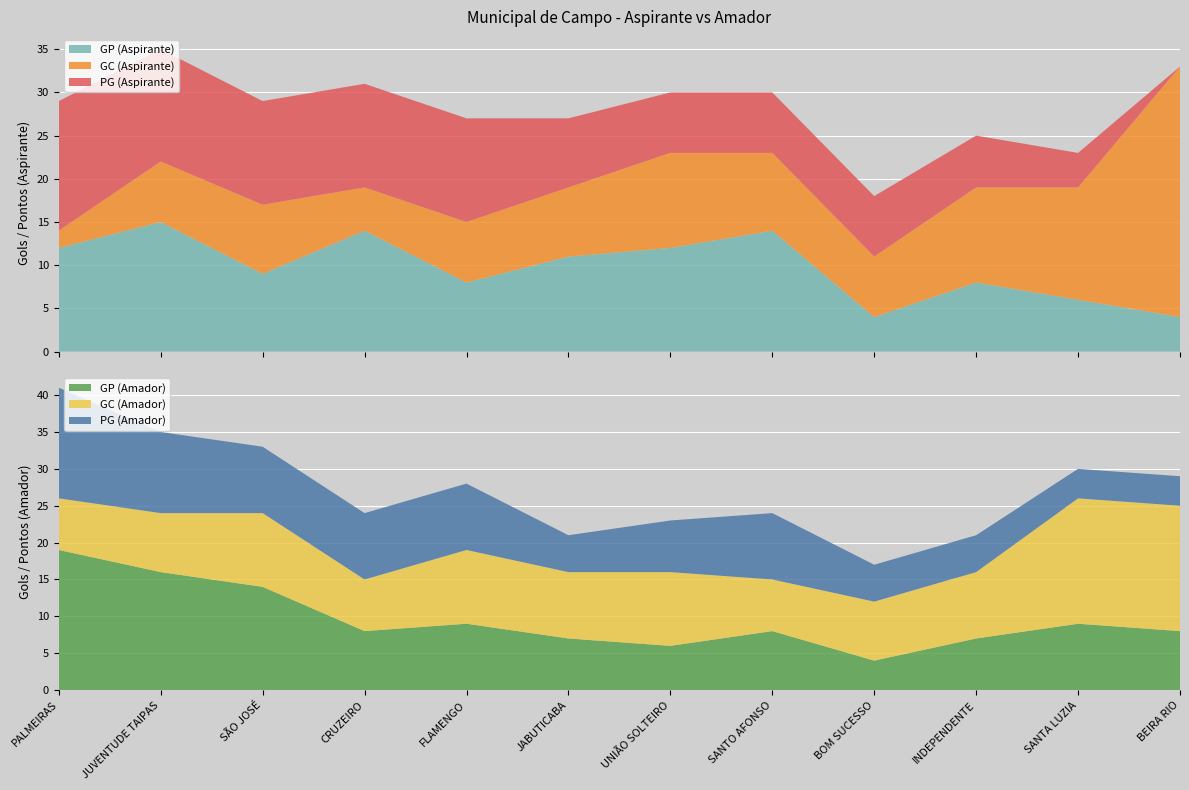

How many categories are shown in the chart?

12